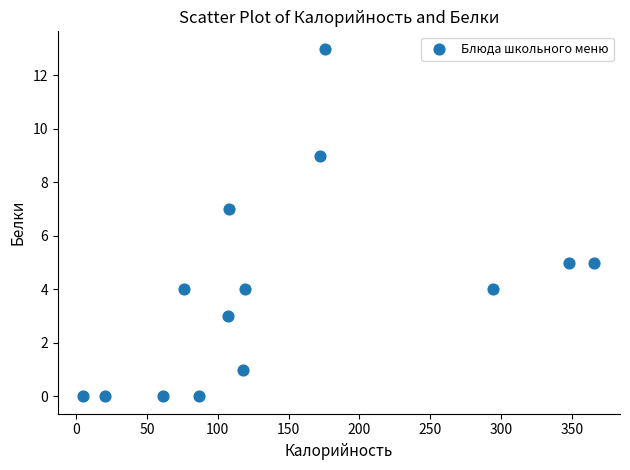

What is the range of Y values (max minus min)?

13